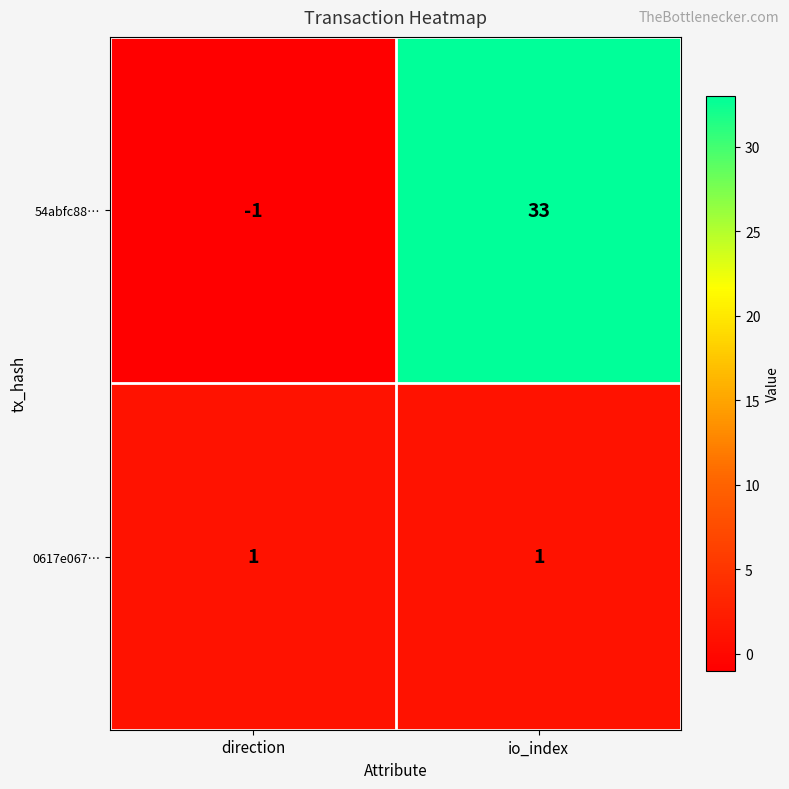

What is the minimum value shown in the chart?

-1